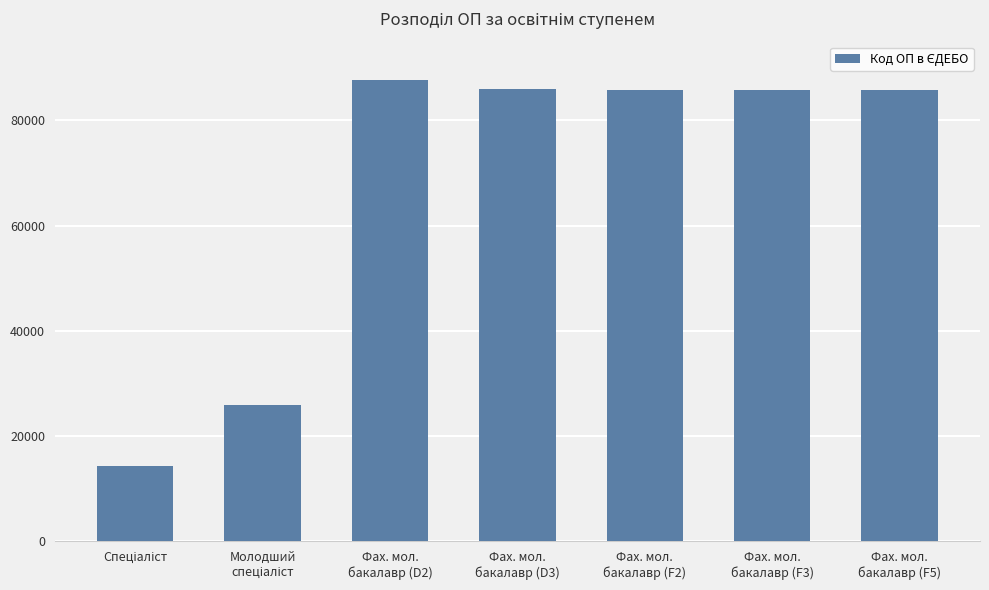

What is the average value?

67356